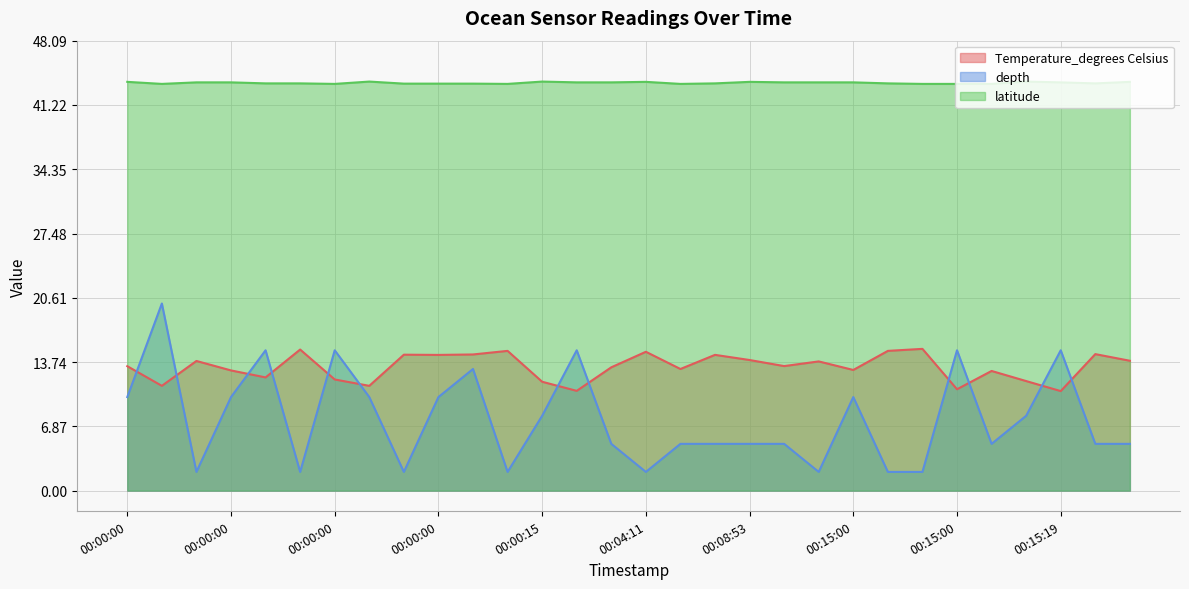

Which category has the highest value in the latitude series?

2020-08-24T00:00:00